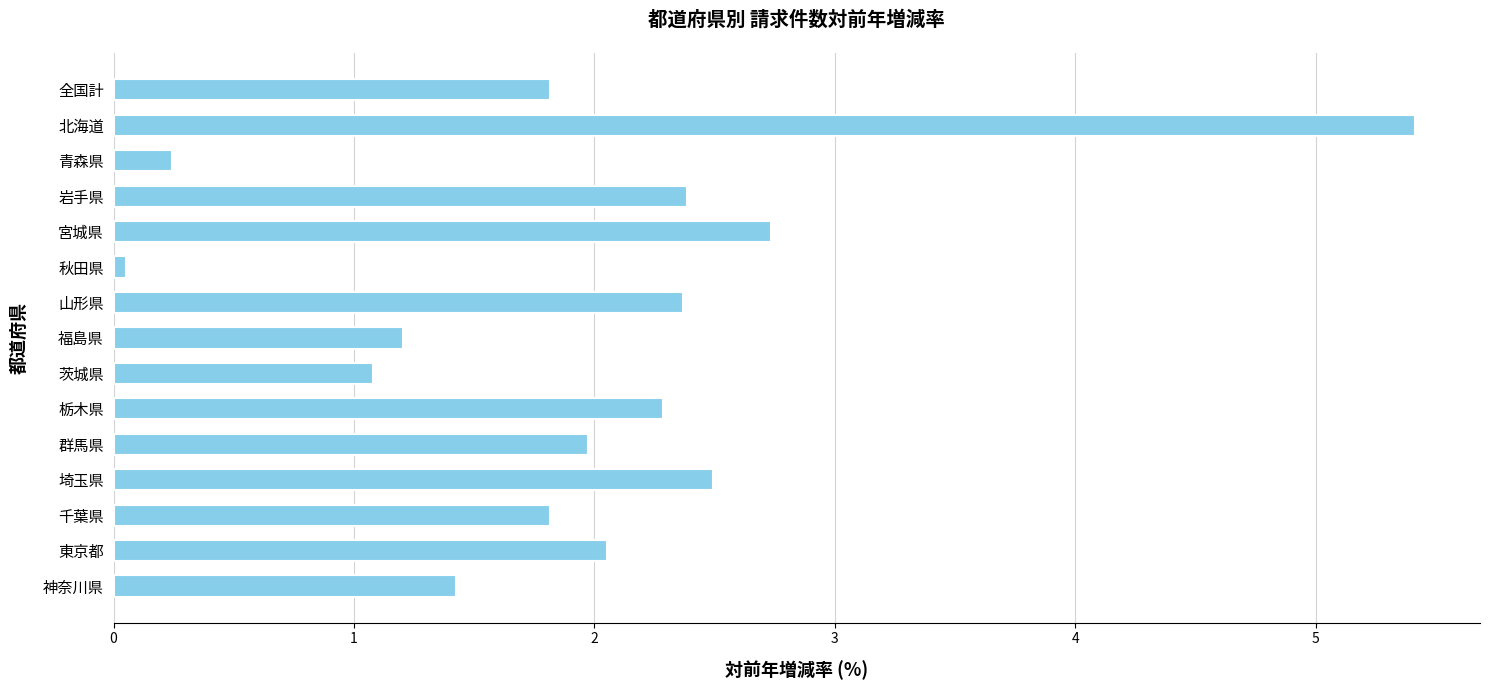

What value does the data have at 福島県?

1.2